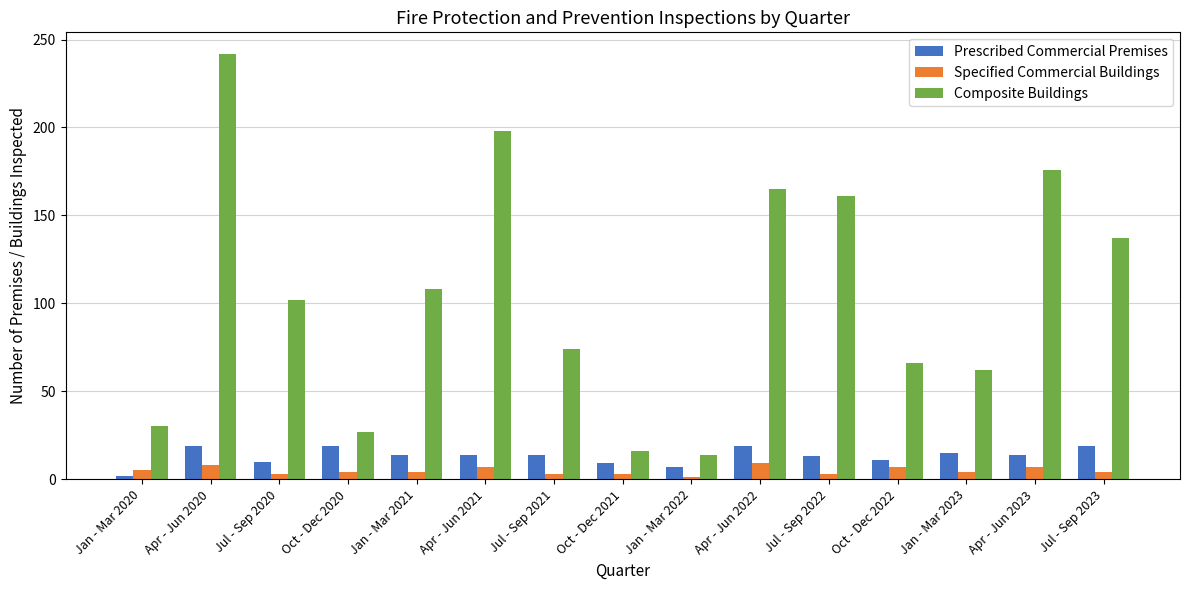

Are the bars horizontal?

No